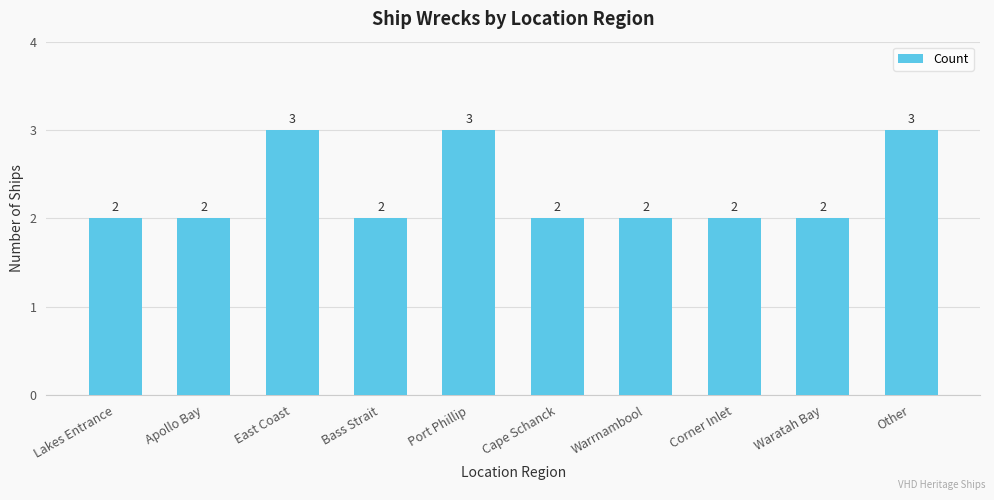

What is the difference between the maximum and second lowest values?

1